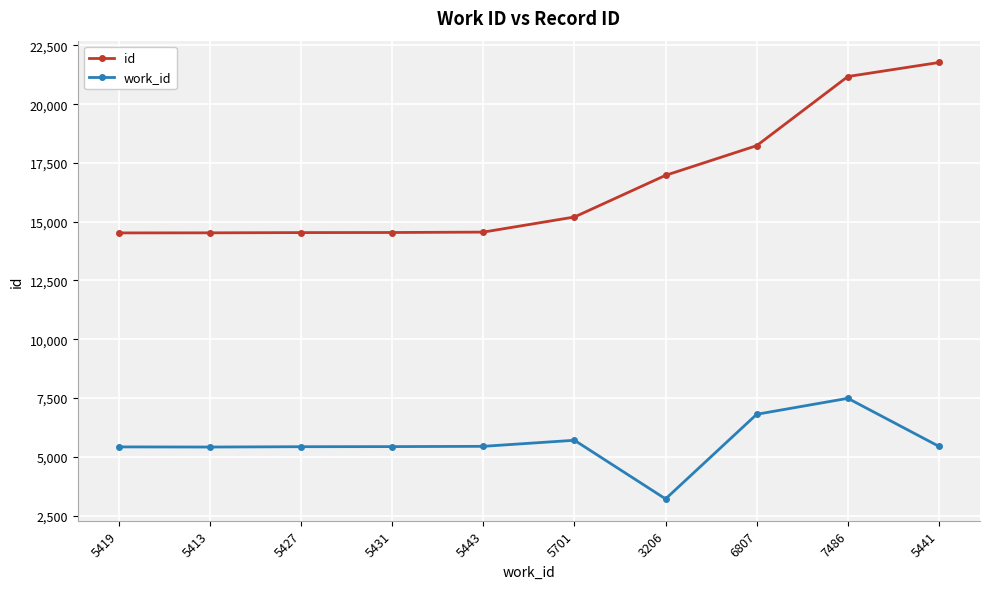

True or false: work_id has more than 0 points higher than both neighbors.

True